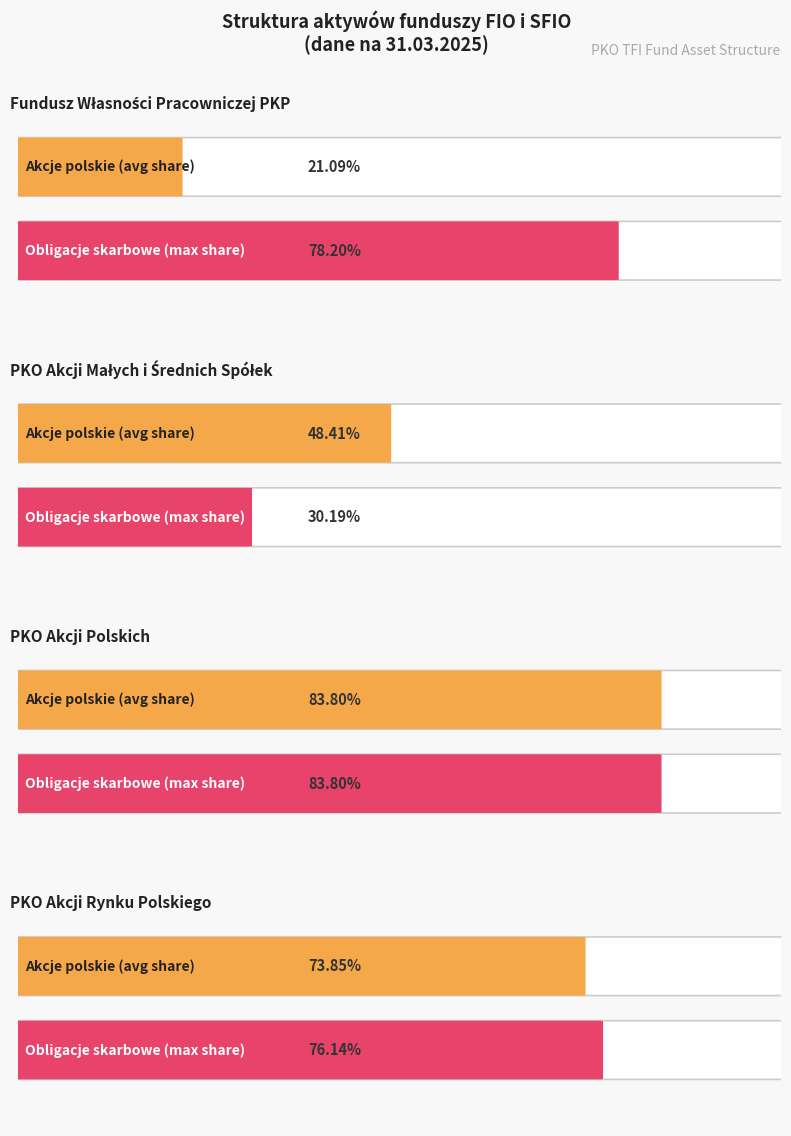

Which category has the highest value across all series?

PKO Akcji Polskich